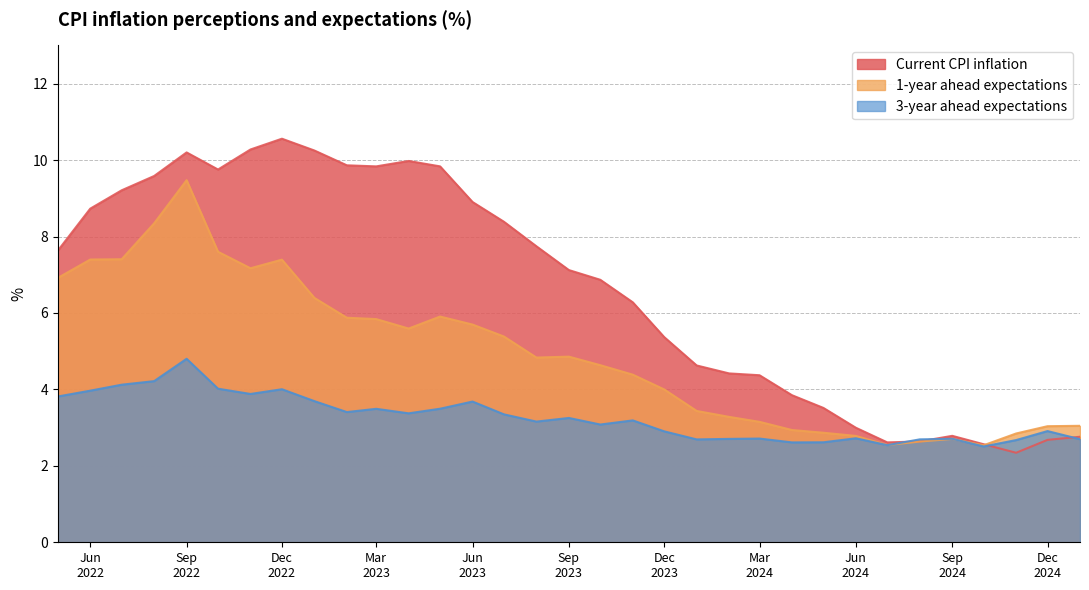

Rank the series by their maximum value, from lowest to highest.

3-year ahead expectations, 1-year ahead expectations, Current CPI inflation